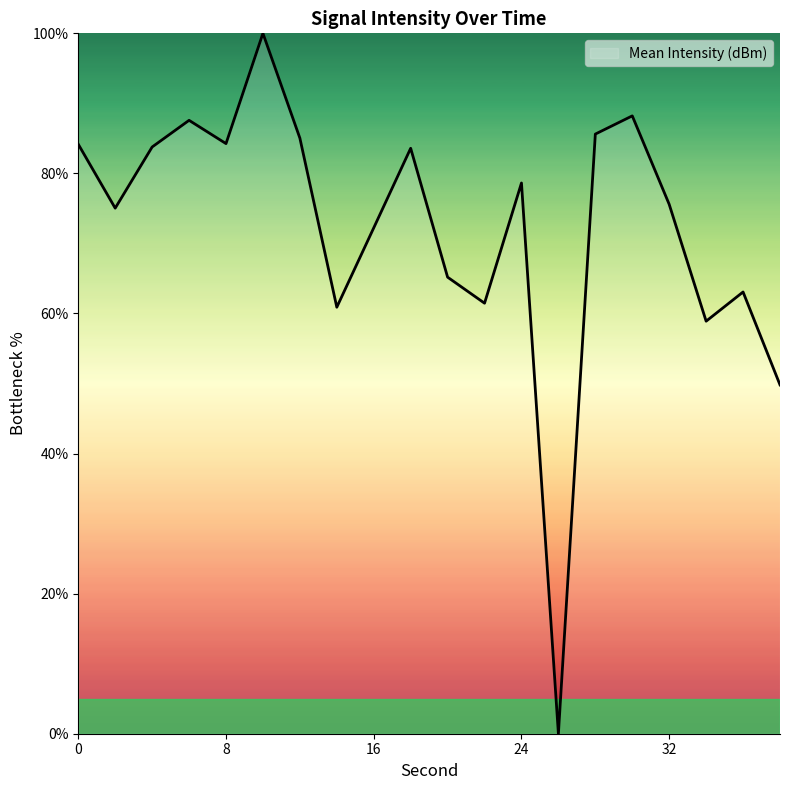

What is the greatest value displayed?

100.0